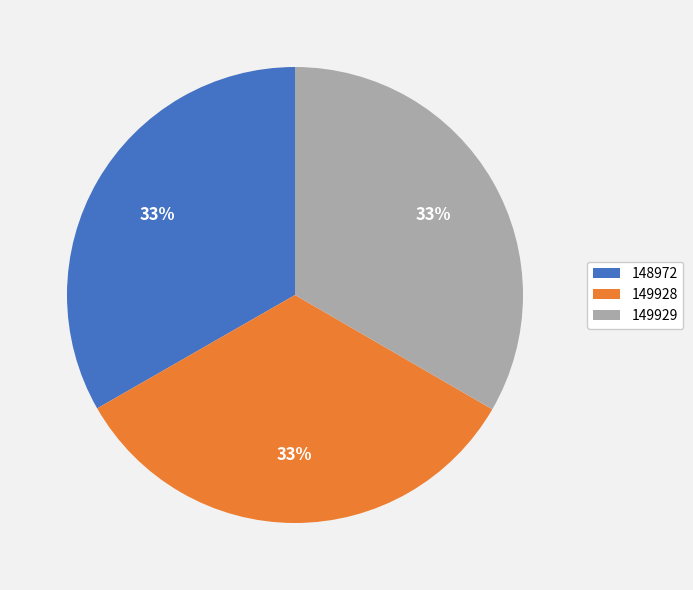

What is the ratio of the value at 149928 to the value at 149929?

1.0